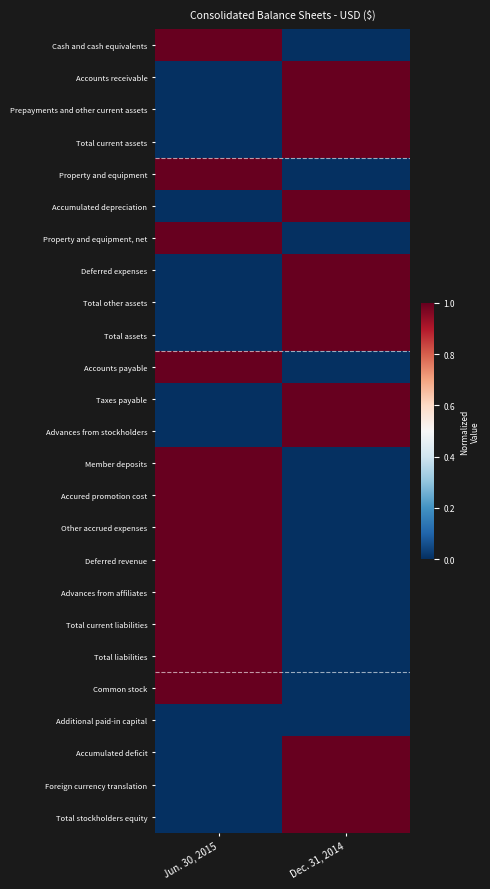

List the series in order of their peak value, highest first.

Cash and cash equivalents, Accounts receivable, Prepayments and other current assets, Total current assets, Property and equipment, Accumulated depreciation, Property and equipment, net, Deferred expenses, Total other assets, Total assets, Accounts payable, Taxes payable, Advances from stockholders, Member deposits, Accured promotion cost, Other accrued expenses, Deferred revenue, Advances from affiliates, Total current liabilities, Total liabilities, Common stock, Accumulated deficit, Foreign currency translation, Total stockholders equity, Additional paid-in capital